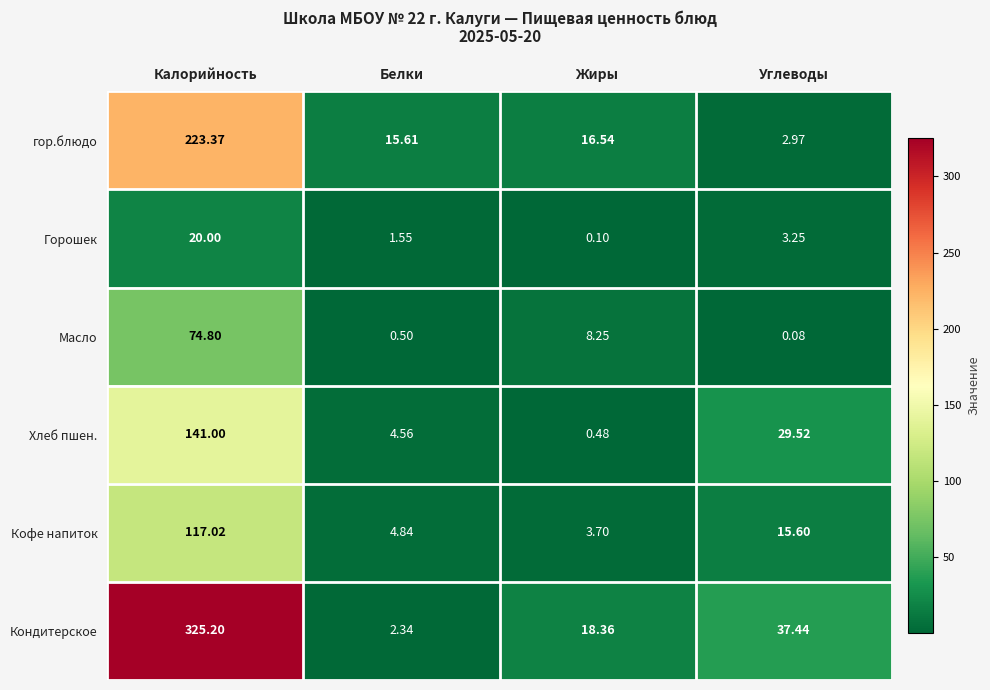

Rank the series at Белки from highest to lowest value.

гор.блюдо, Кофе напиток, Хлеб пшен., Кондитерское, Горошек, Масло